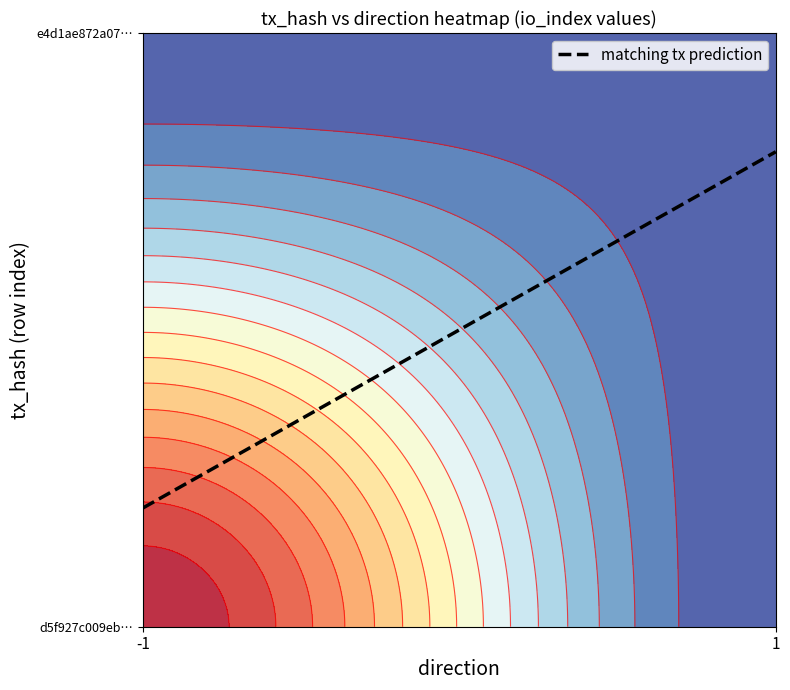

What is the maximum value shown in the chart?

0.8